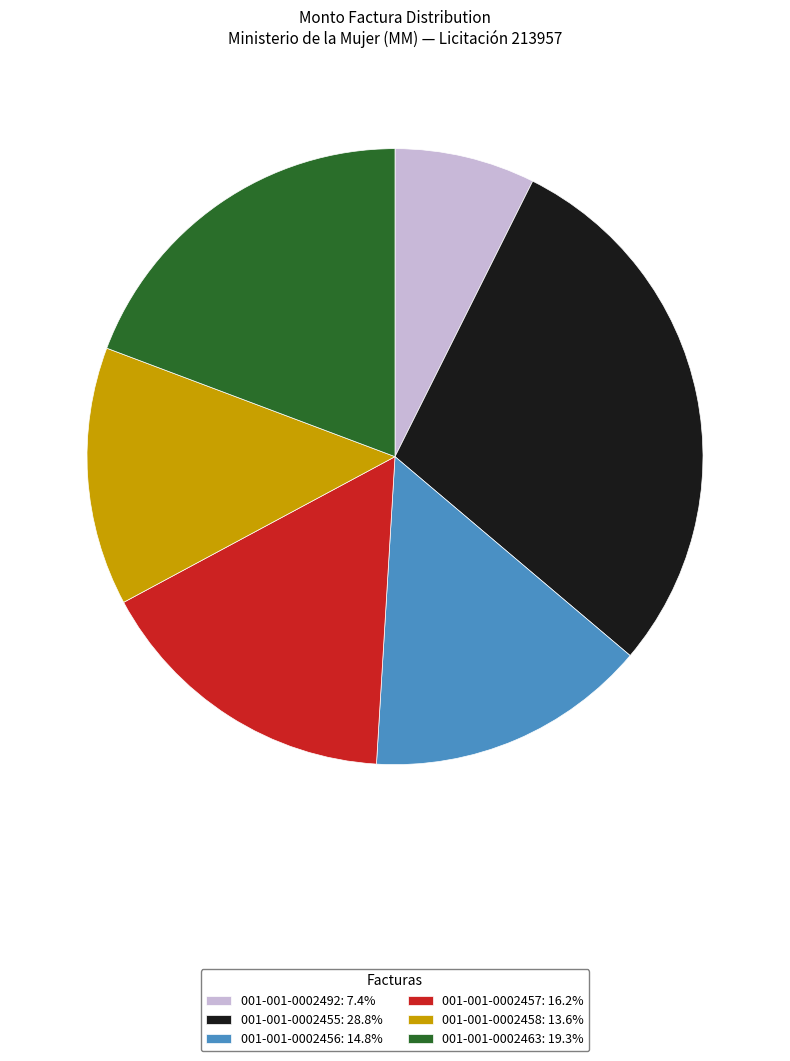

Which slice is the smallest?

001-001-0002492